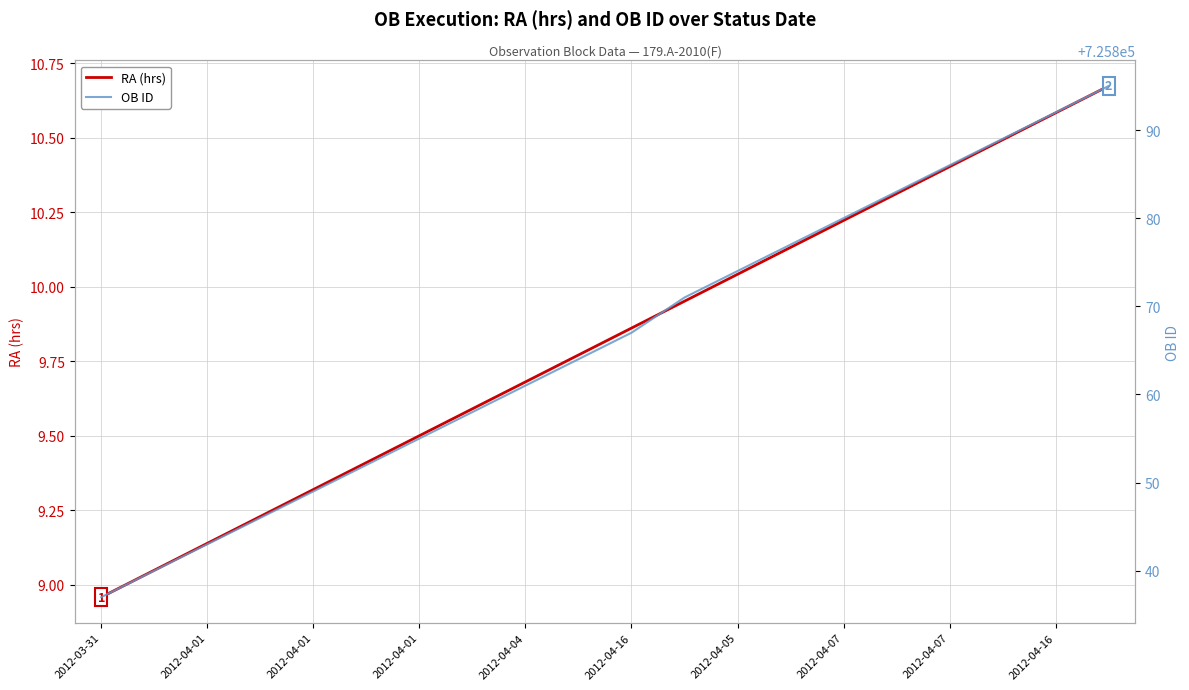

Read the RA (hrs) value at 2012-04-07.

10.4